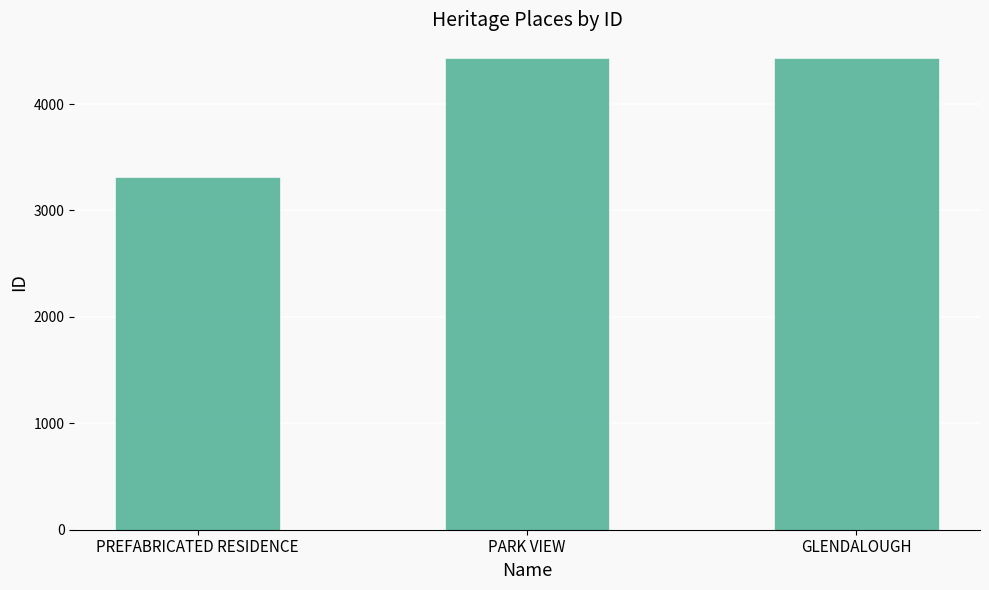

What is the label of the 2nd bar from the left?

PARK VIEW